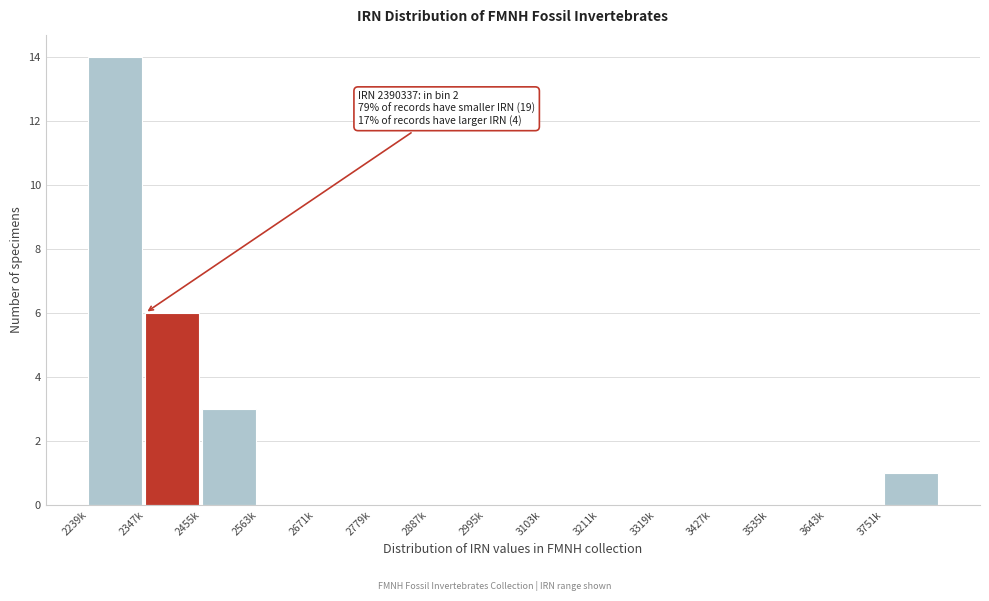

Reading right to left, transcribe all the data shown in this chart.

3751k=1	3643k=0	3535k=0	3427k=0	3319k=0	3211k=0	3103k=0	2995k=0	2887k=0	2779k=0	2671k=0	2563k=0	2455k=3	2347k=6	2239k=14